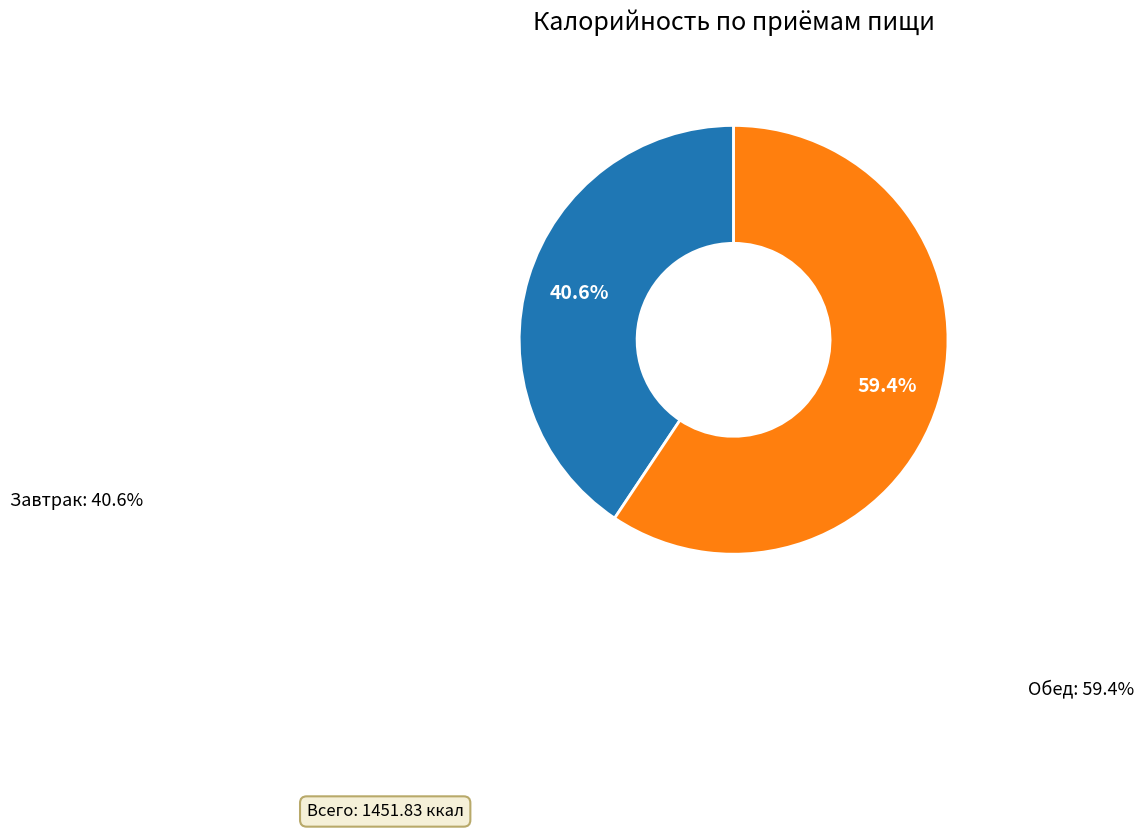

Is there a majority slice in this chart?

Yes